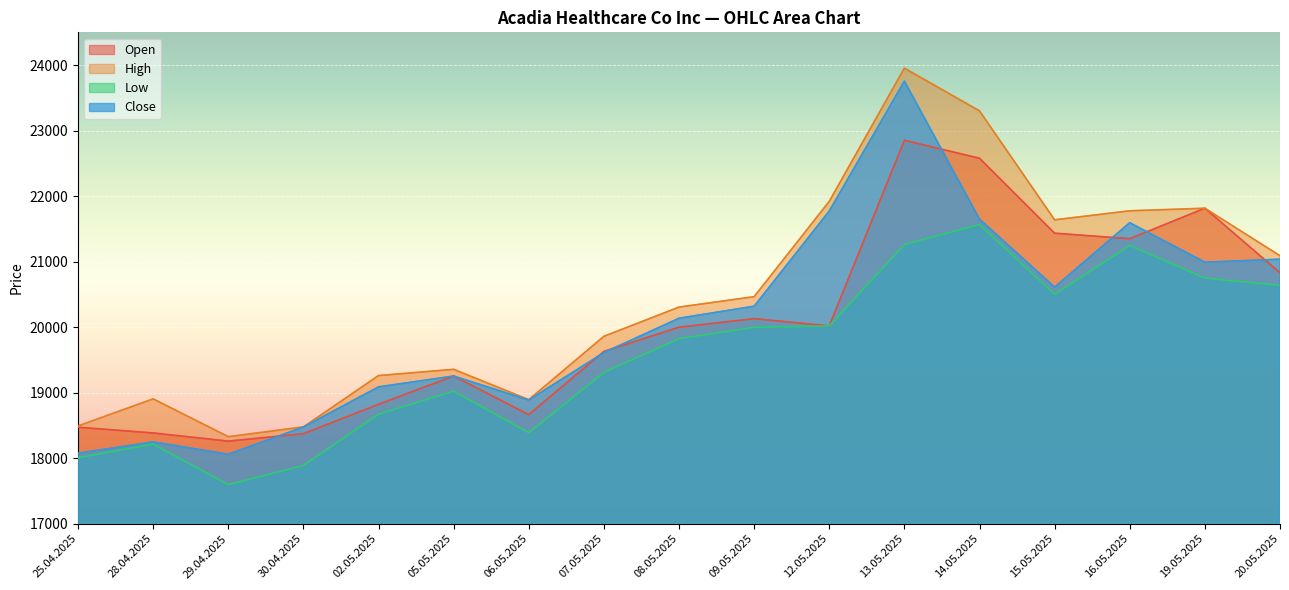

What is the label of the 4th point from the right?

15.05.2025